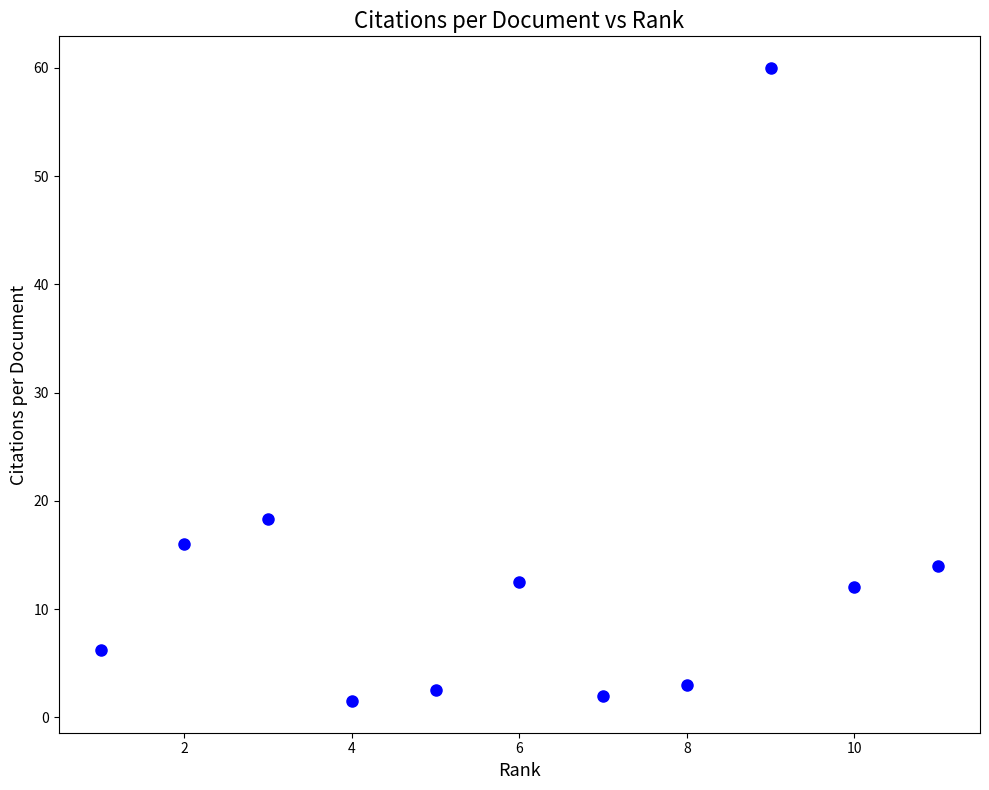

What is the average Y value?

13.5